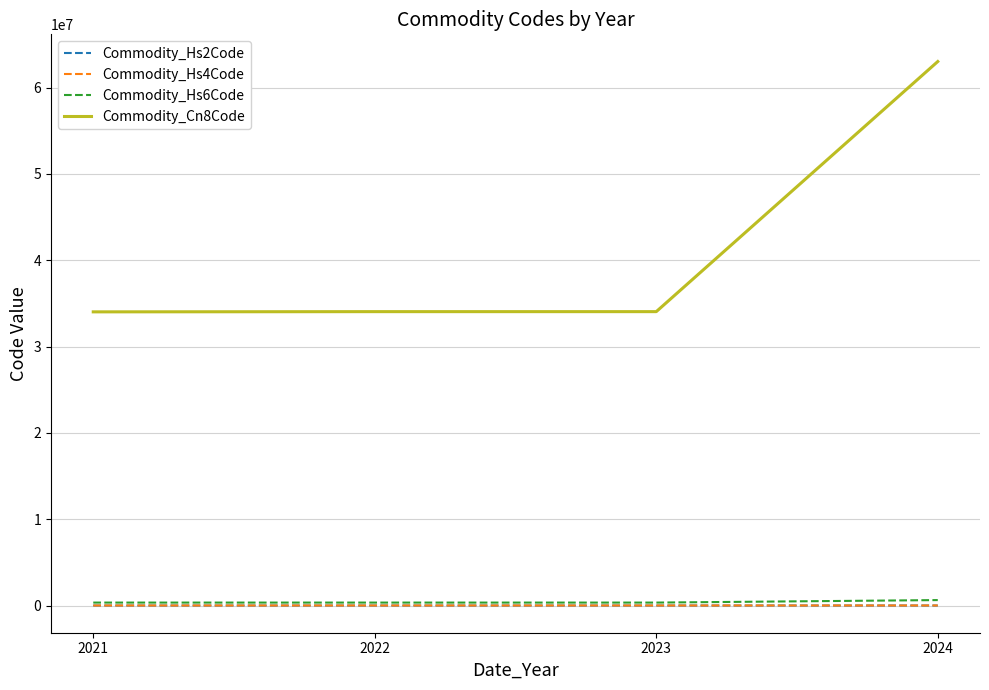

Does the chart display data point markers on the line(s)?

No